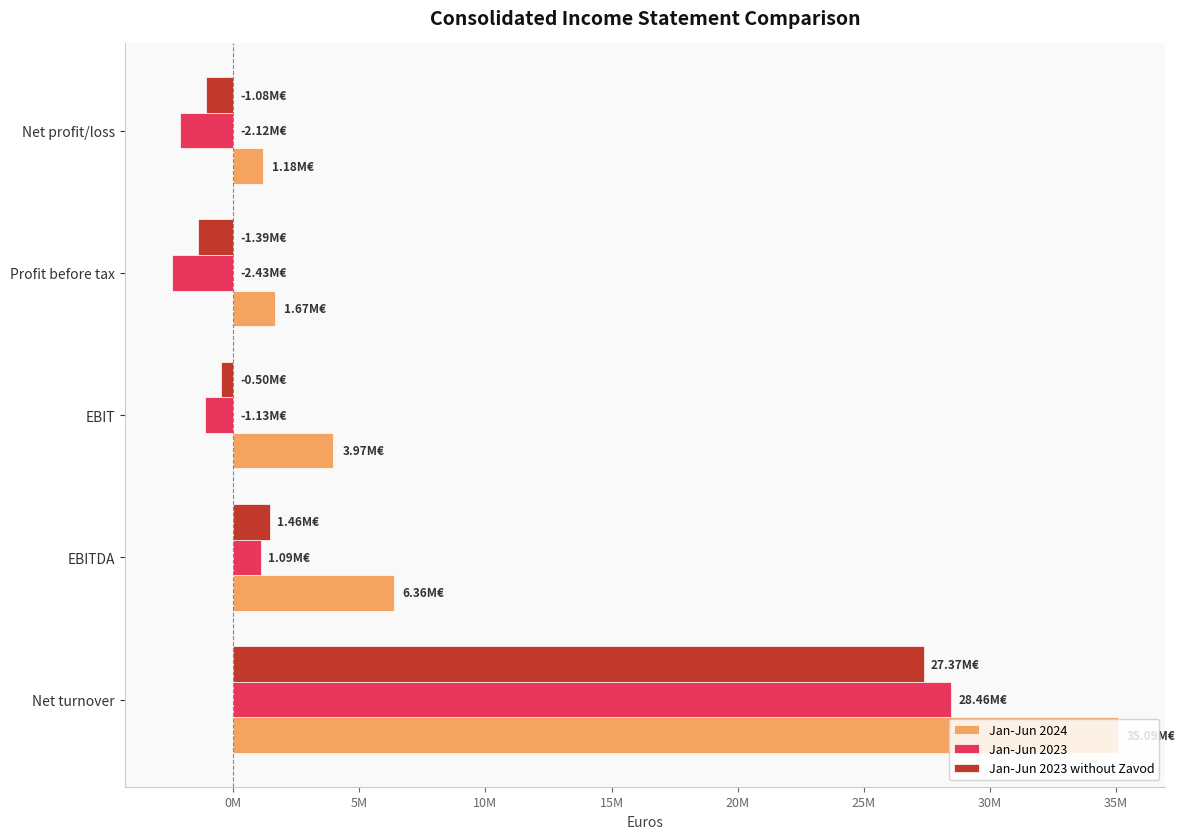

What is the maximum value shown in the chart?

35089151.6